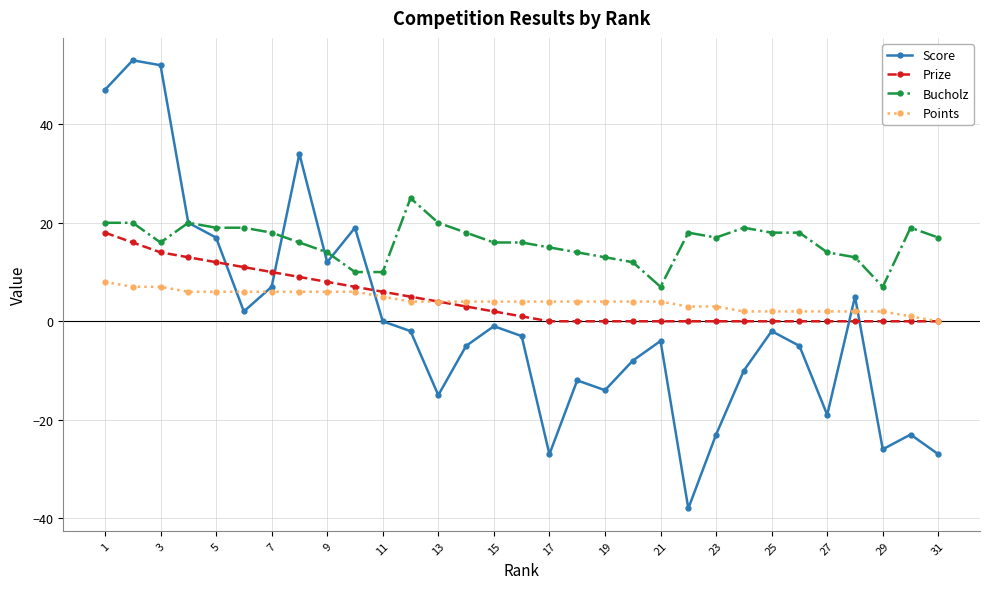

Is this an area chart (filled region under the line)?

No